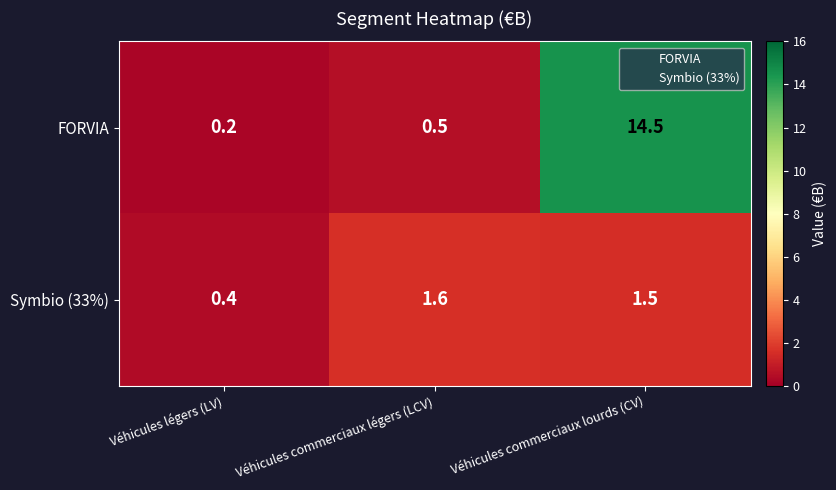

What is the smallest value displayed?

0.2